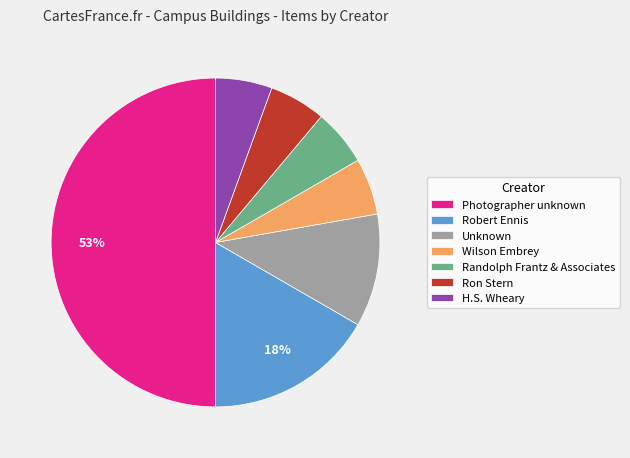

How many segments does this pie chart have?

7